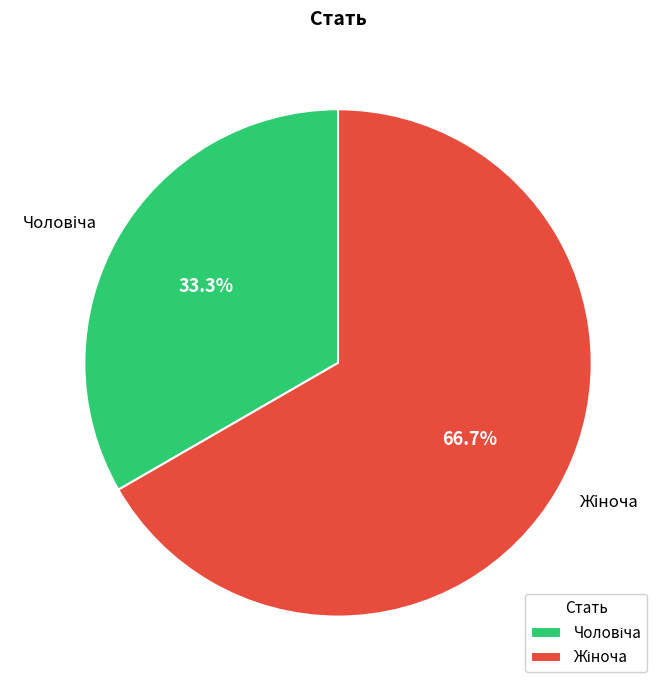

Is there any slice that represents more than half of the pie?

Yes